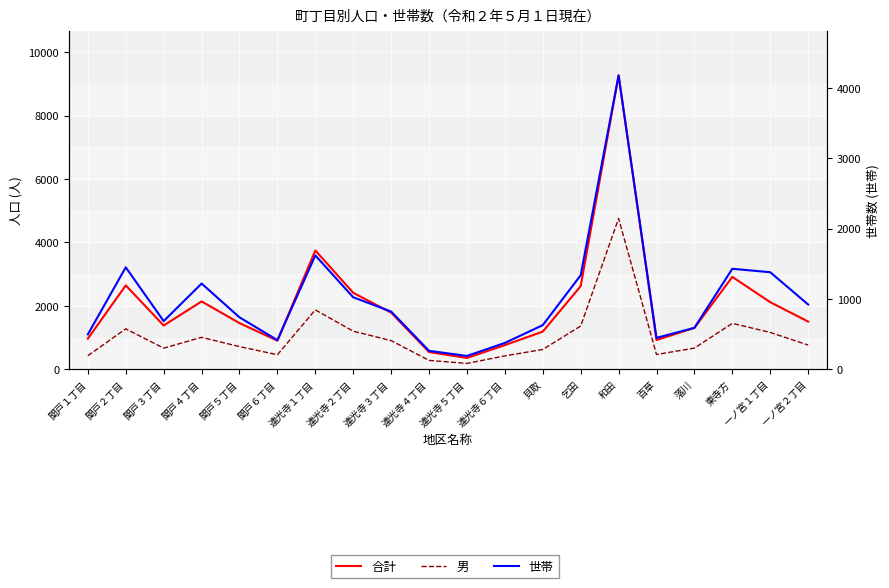

How many data points does each series have?

20